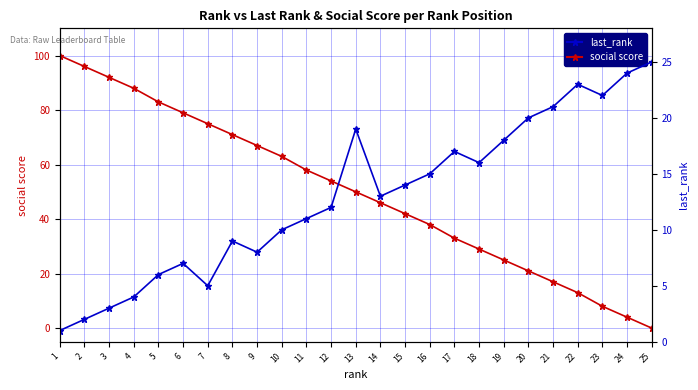

How many categories are shown in the chart?

25